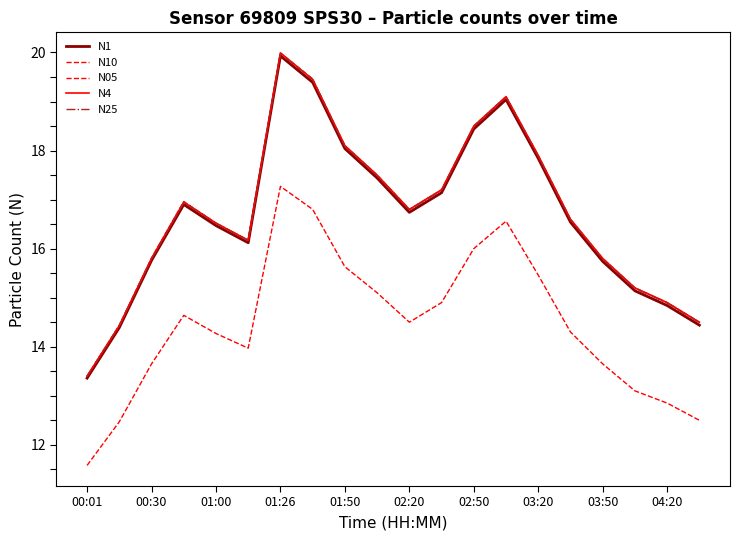

What is the sum of all N25 values?

334.7